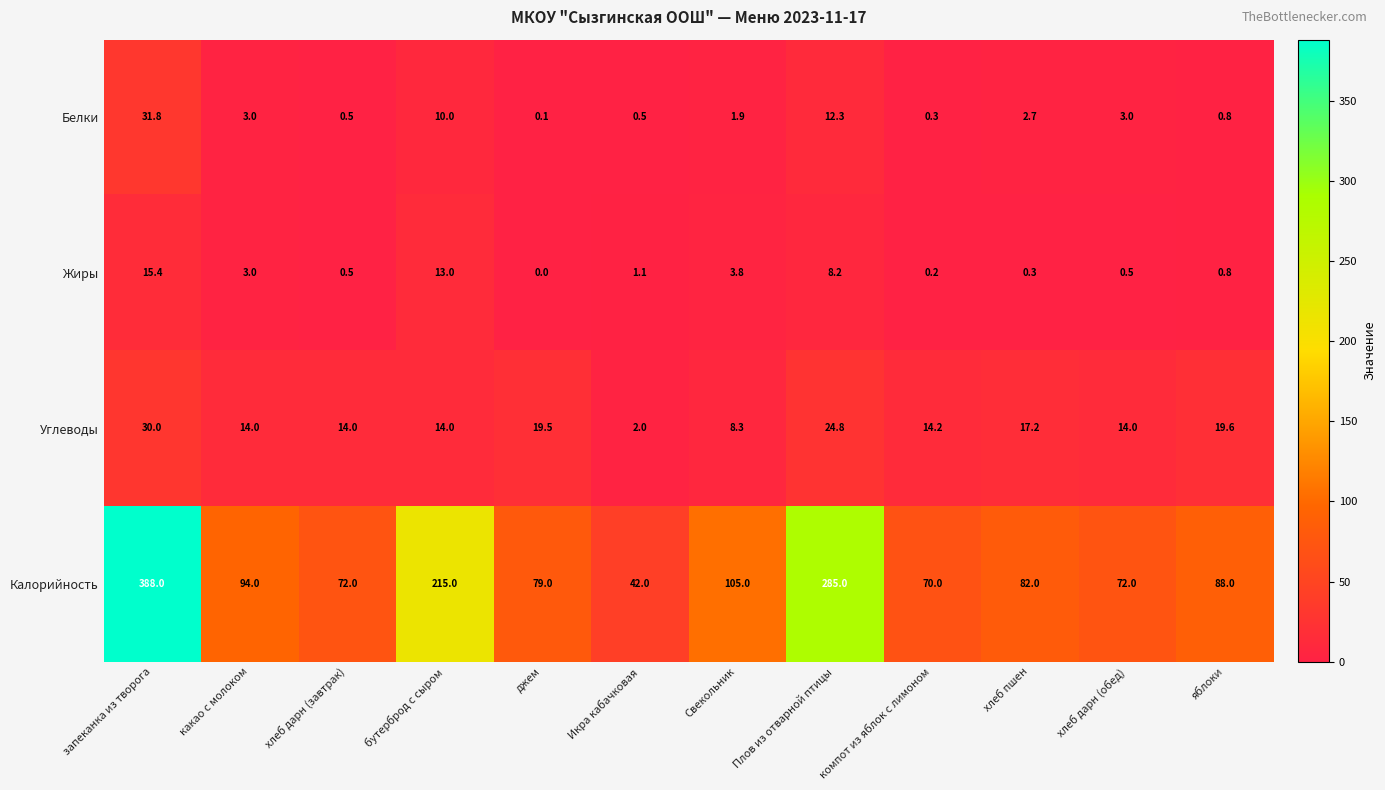

Count the number of data series in this chart.

4